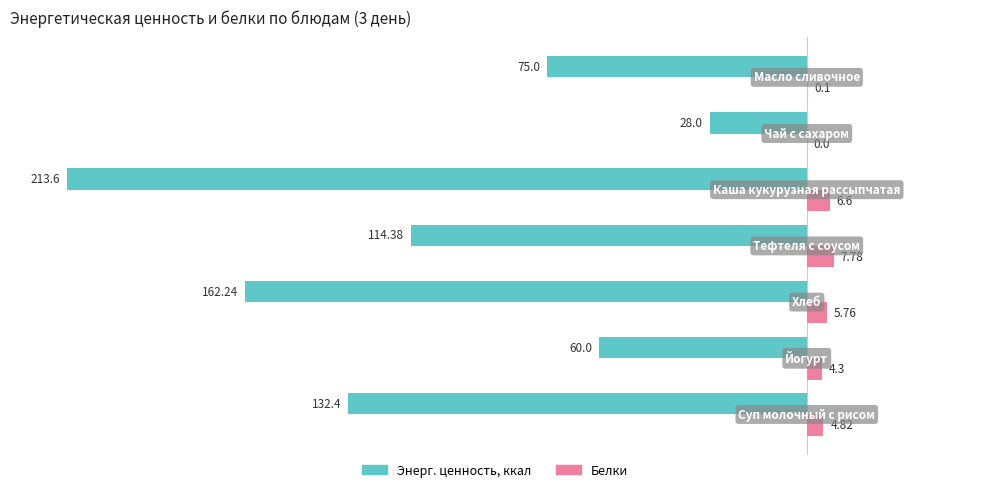

What is the sum of all Энерг. ценность, ккал values?

-785.6